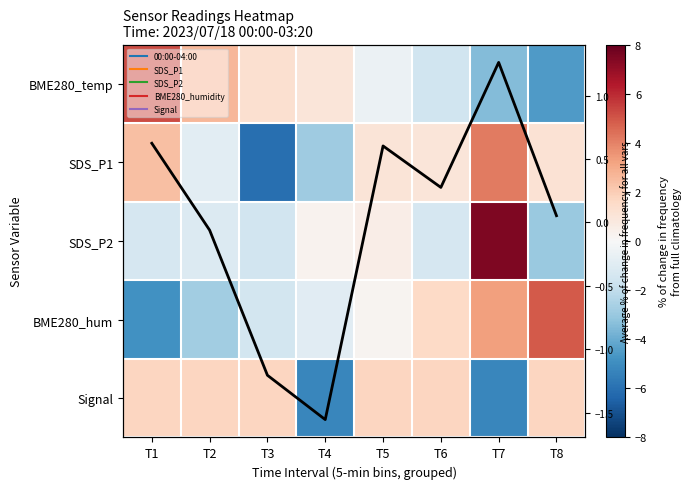

Is the value of BME280_hum at T3 greater than the value of Signal at T2?

No